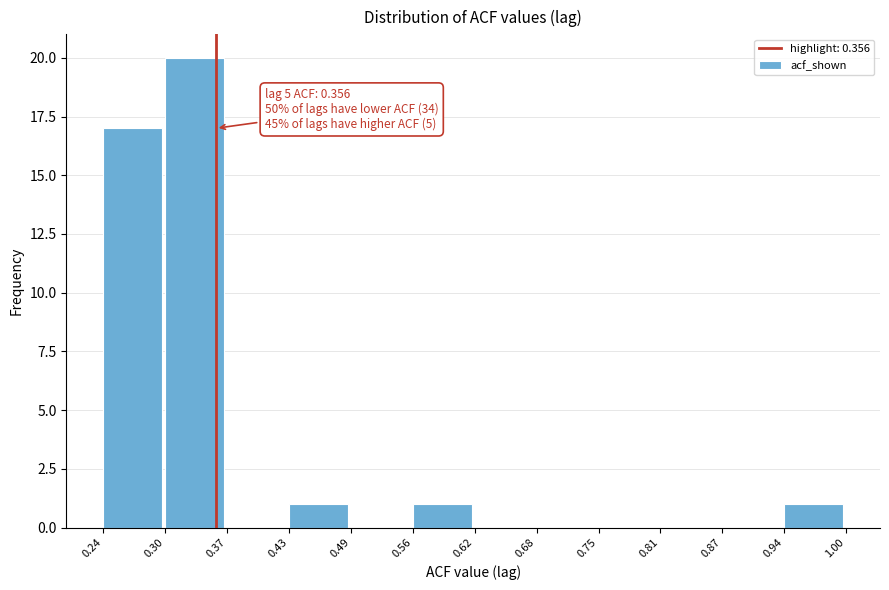

Over which range of the x-axis is the bar tallest?

0.30 to 0.37